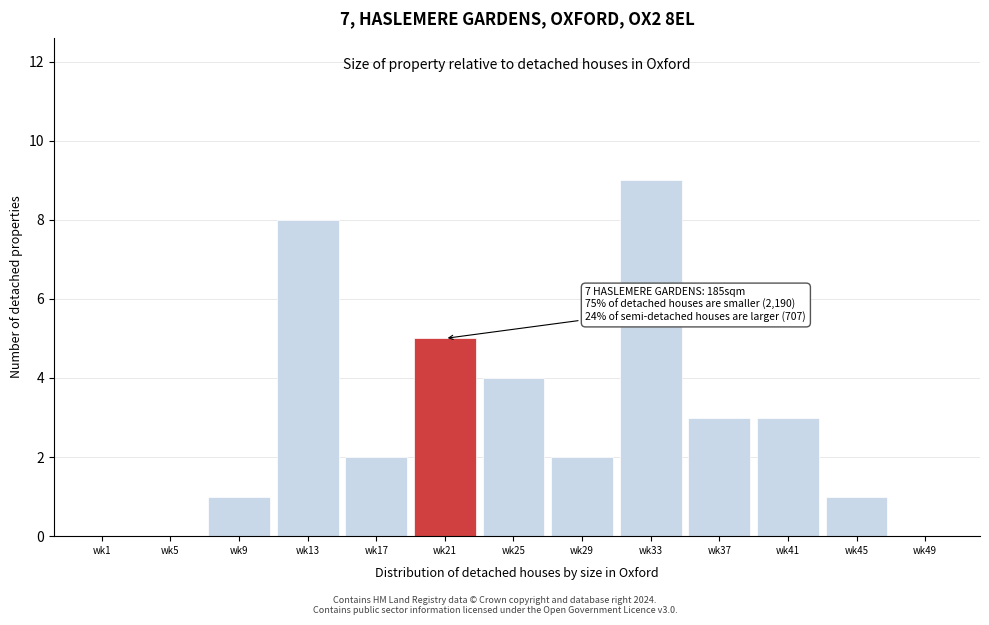

Reading right to left, transcribe all the data shown in this chart.

wk49=0	wk45=1	wk41=3	wk37=3	wk33=9	wk29=2	wk25=4	wk21=5	wk17=2	wk13=8	wk9=1	wk5=0	wk1=0